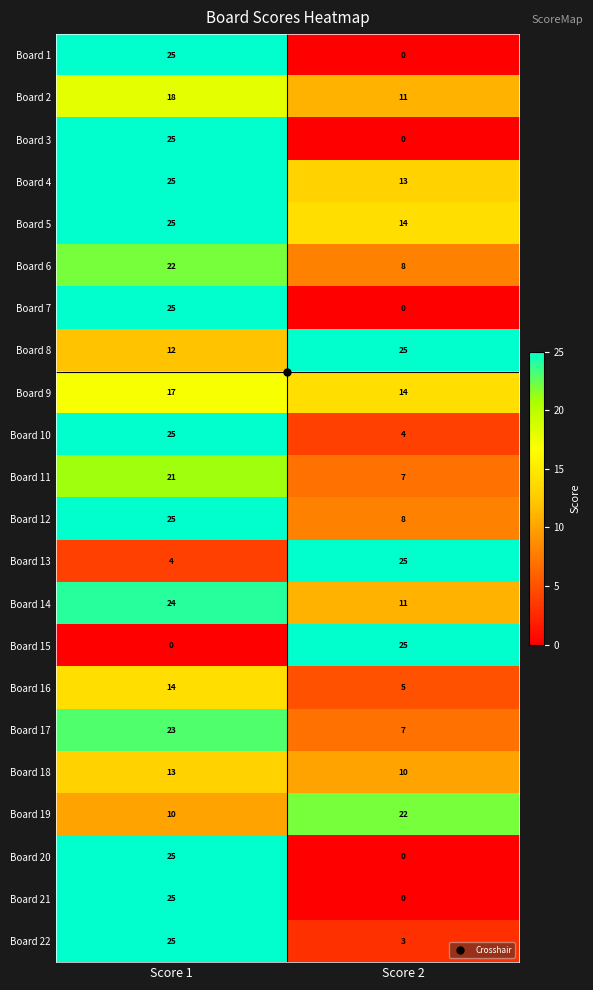

Which series has the largest total across all categories?

Board 5